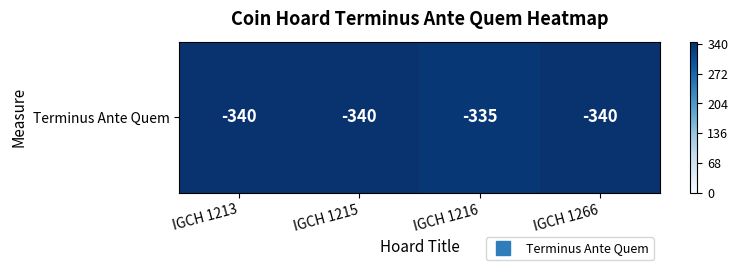

What is the difference between the values at IGCH 1216 and IGCH 1266?

5